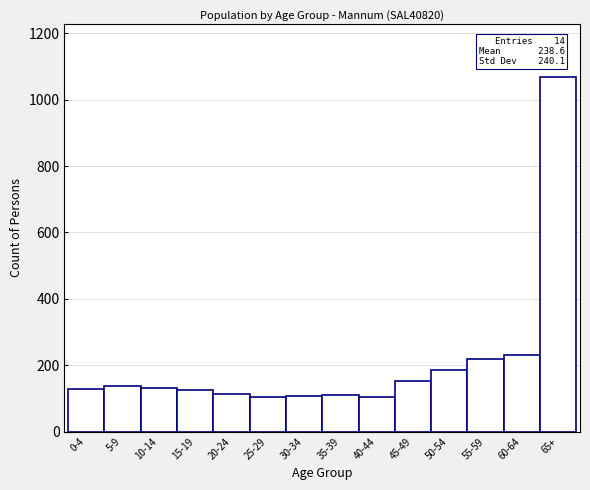

What is the label of the 4th bar from the right?

50-54